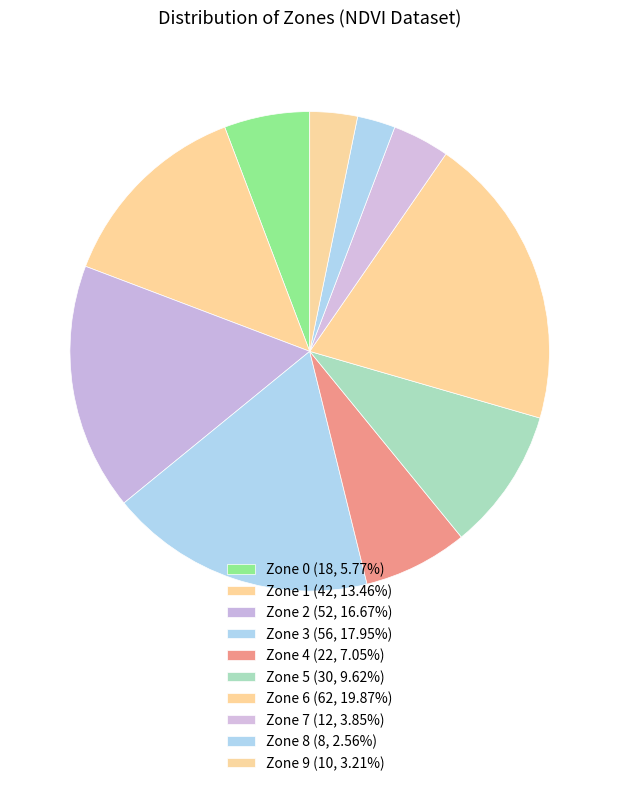

Which has a higher value, Zone 1 or Zone 4?

Zone 1